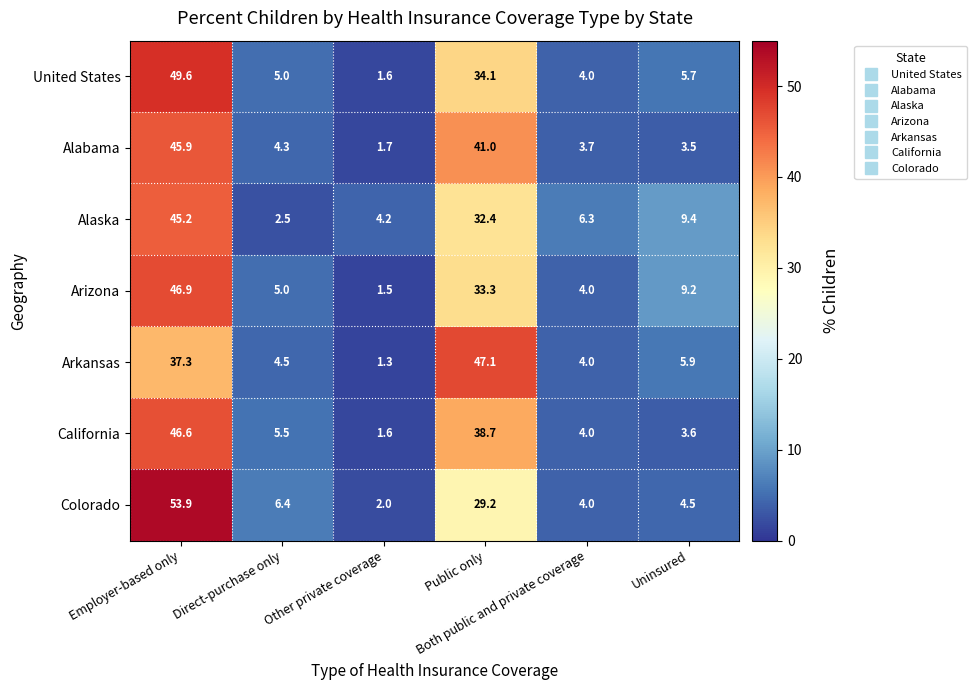

What is the greatest value displayed?

53.9